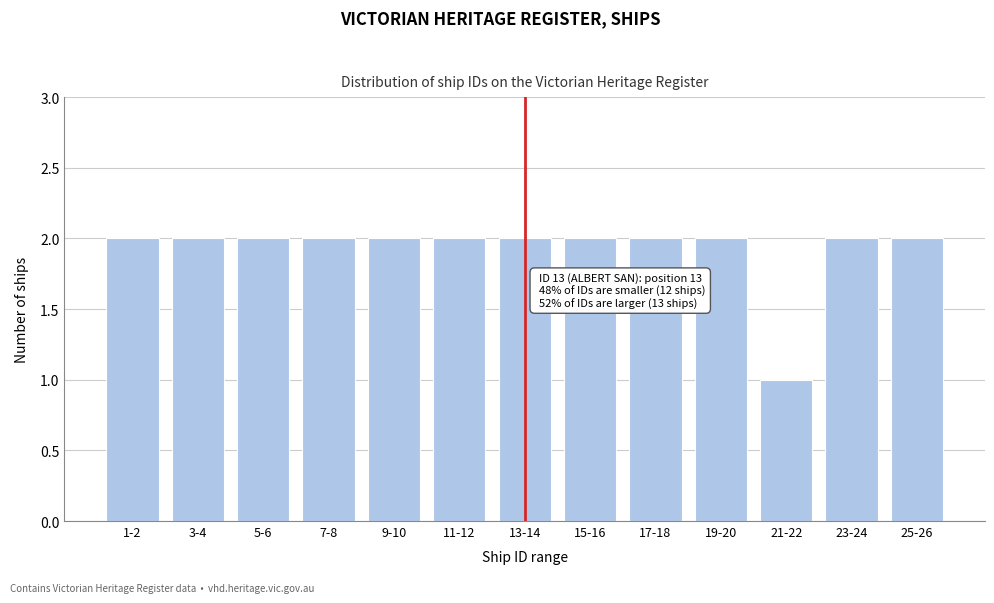

Reading right to left, transcribe all the data shown in this chart.

2	2	1	2	2	2	2	2	2	2	2	2	2